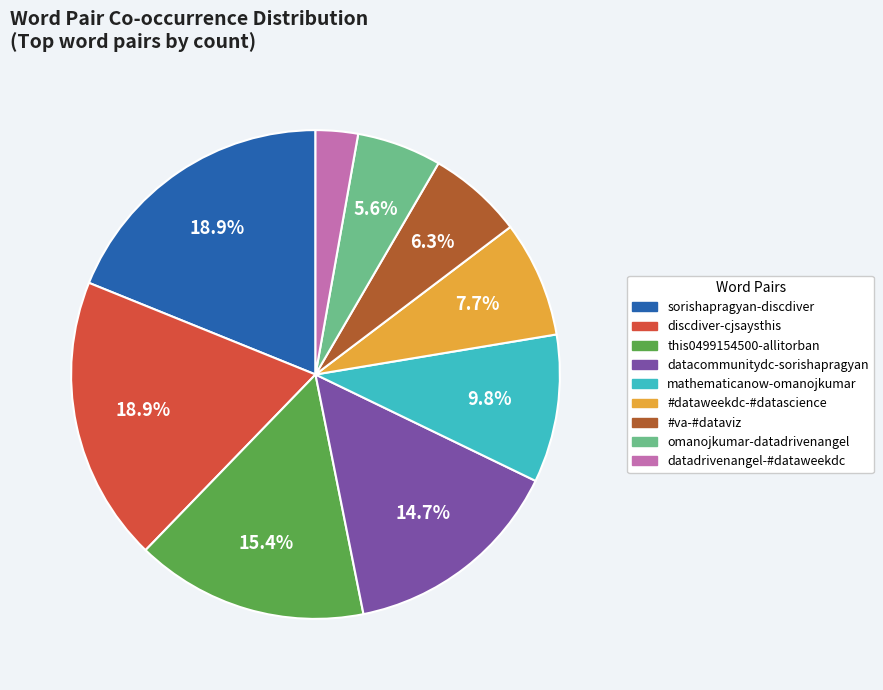

True or false: datadrivenangel-#dataweekdc accounts for 3% of the total.

True